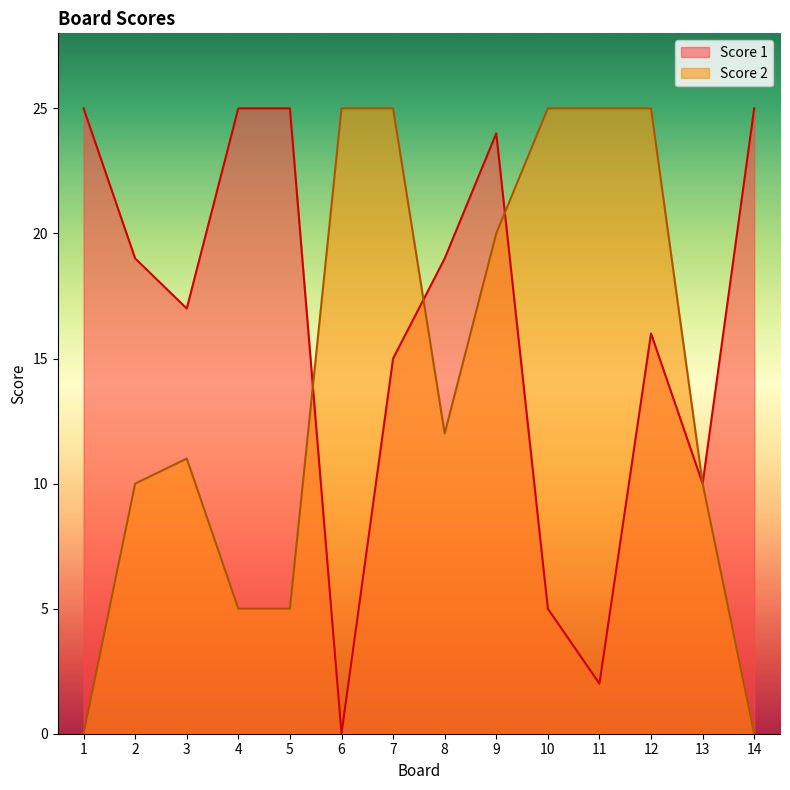

What is the sum of all Score 2 values?

198